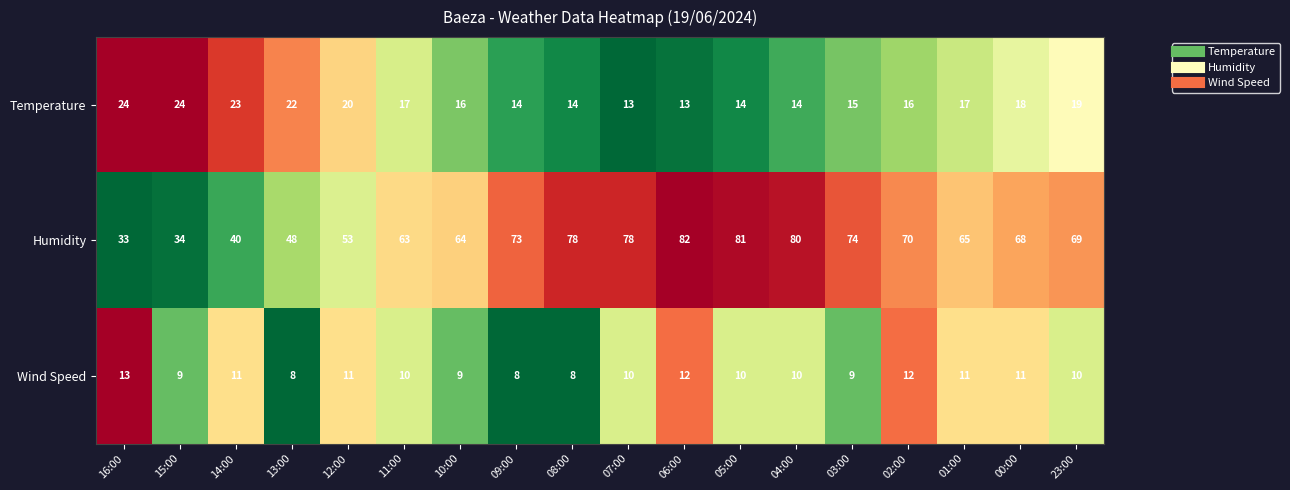

The Humidity series shows 100 at 09:00. True or false?

False